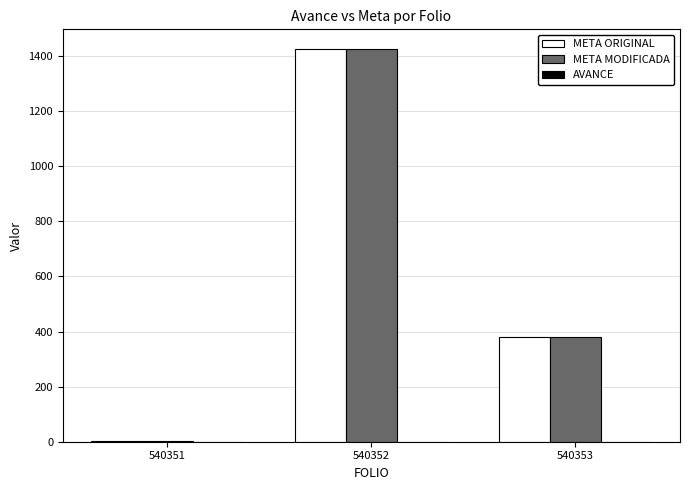

Is it true that META MODIFICADA equals 1.0 at 540351?

True